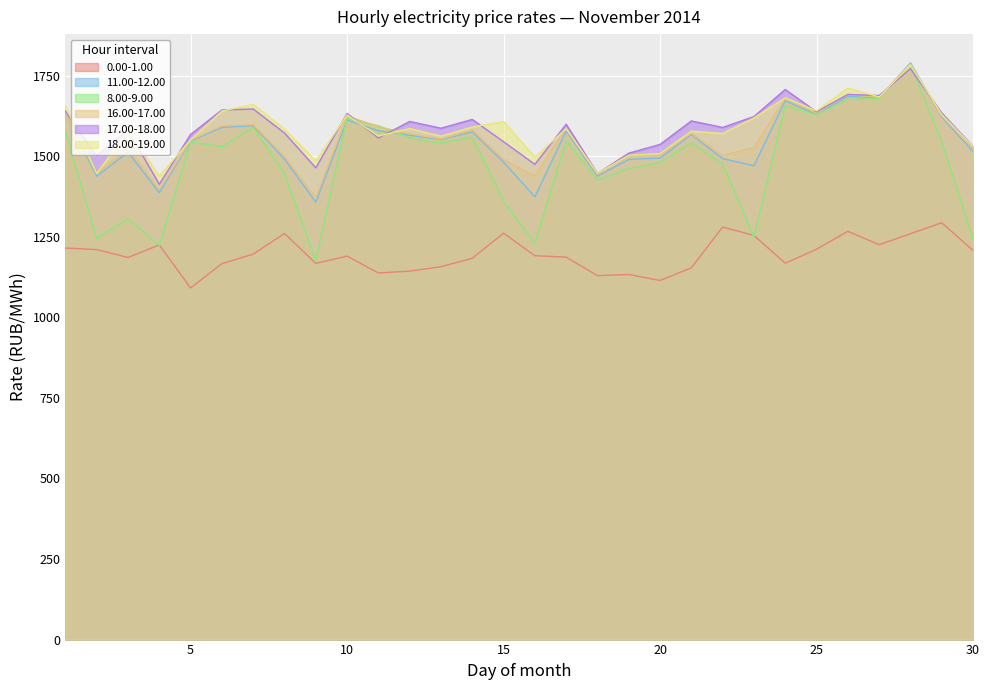

What is the smallest value displayed?

1090.9